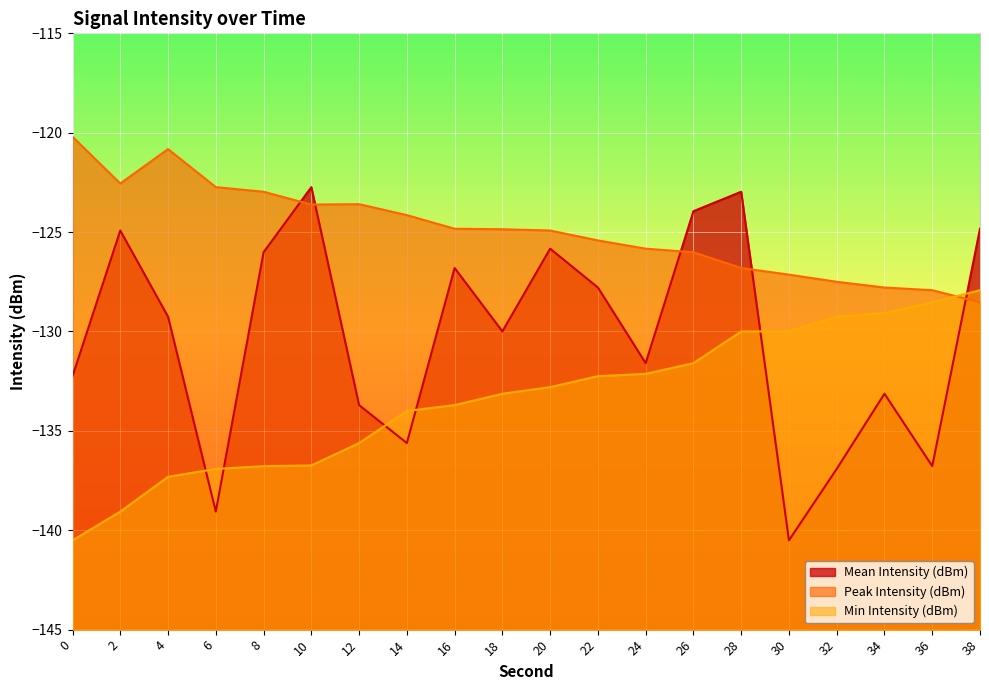

The value of Peak Intensity (dBm) at 26 is -56.0. True or false?

False